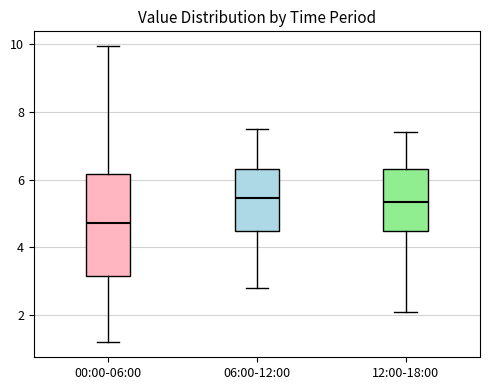

Reading left to right, read every box against the y-axis: the position of its median line, the range the box covers, and the ends of its whiskers. The values are not printed on the chart, so give them approximately, as read against the axis.

00:00-06:00: median 4.8, box 3.2 to 6.2, whiskers 1.2 to 10.0
06:00-12:00: median 5.4, box 4.4 to 6.4, whiskers 2.8 to 7.6
12:00-18:00: median 5.4, box 4.4 to 6.4, whiskers 2.2 to 7.4